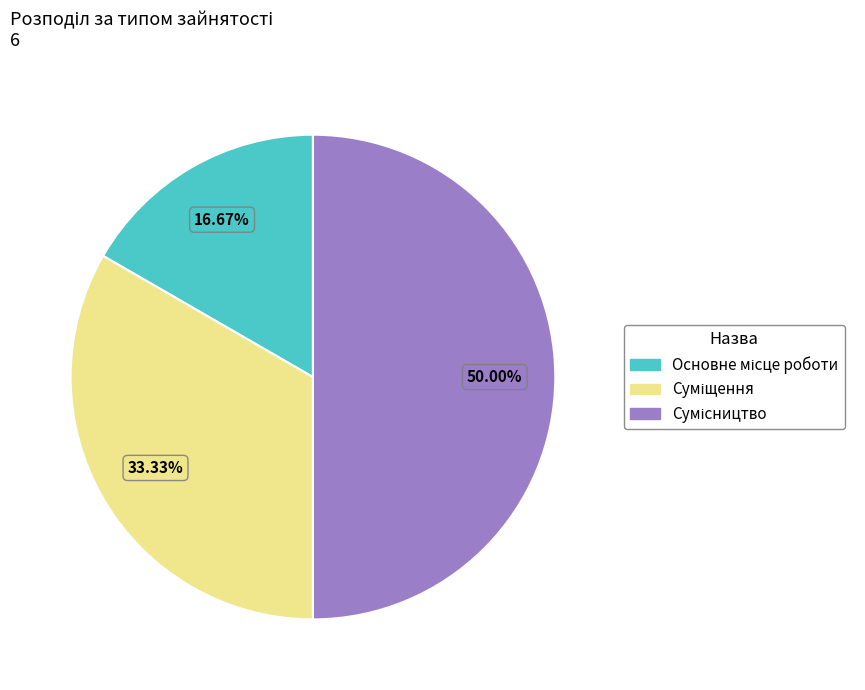

Is the sum of Сумісництво and Суміщення greater than half?

Yes